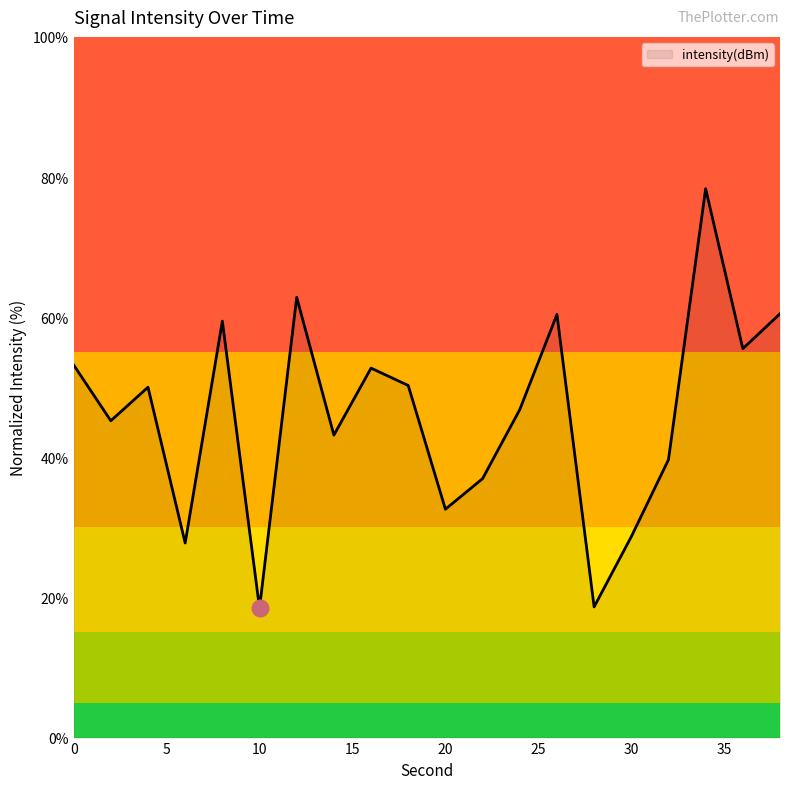

What is the minimum value shown in the chart?

18.5